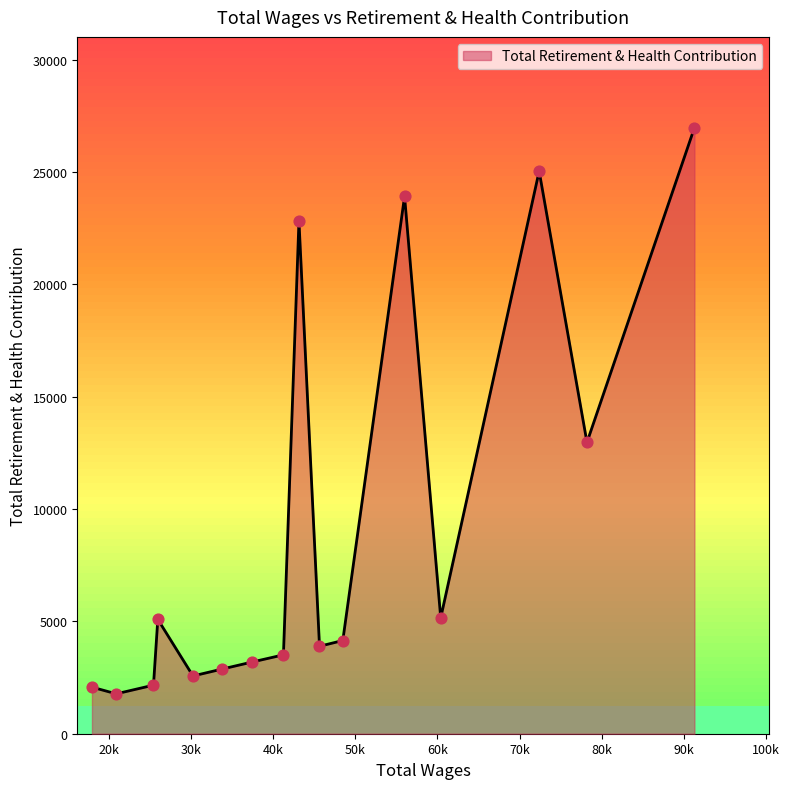

What is the difference between the maximum and minimum values?

25195